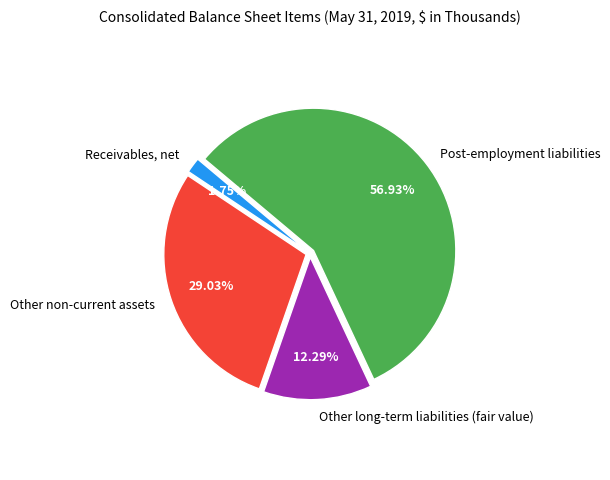

True or false: Post-employment liabilities accounts for 46% of the total.

False